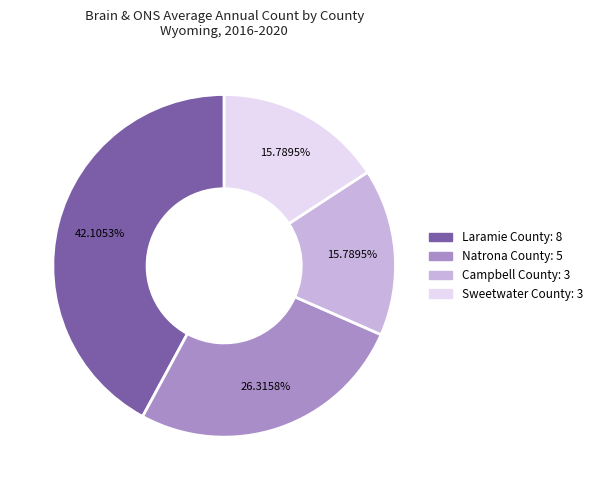

Is it true that Sweetwater County is 16% of the pie?

True